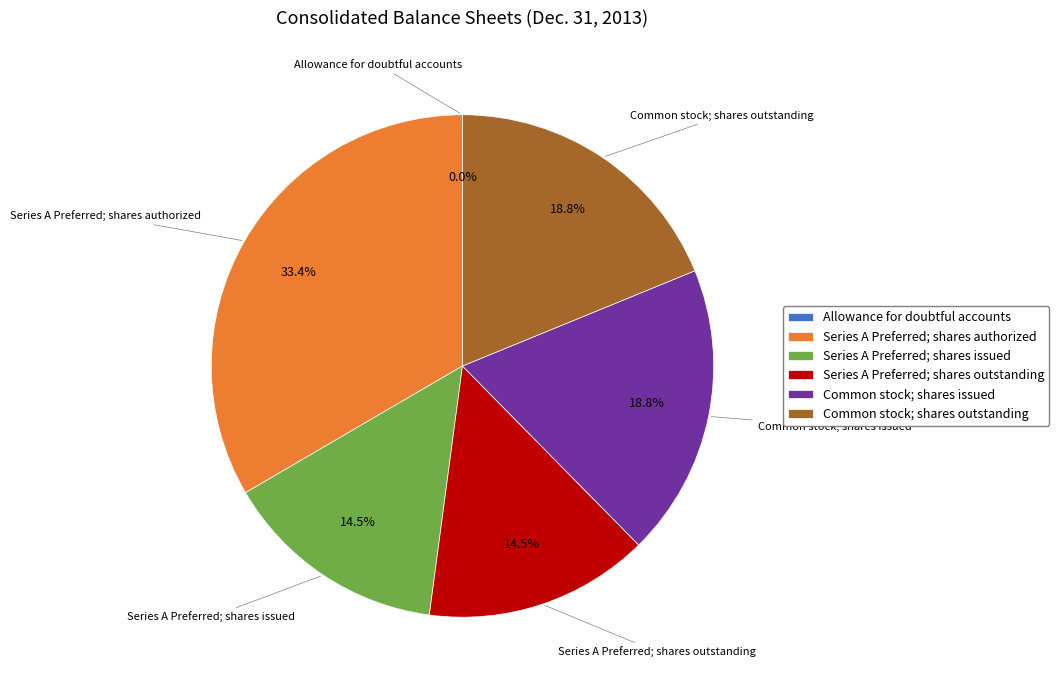

To the nearest percent, what is the difference between the largest and smallest slice percentages?

33%